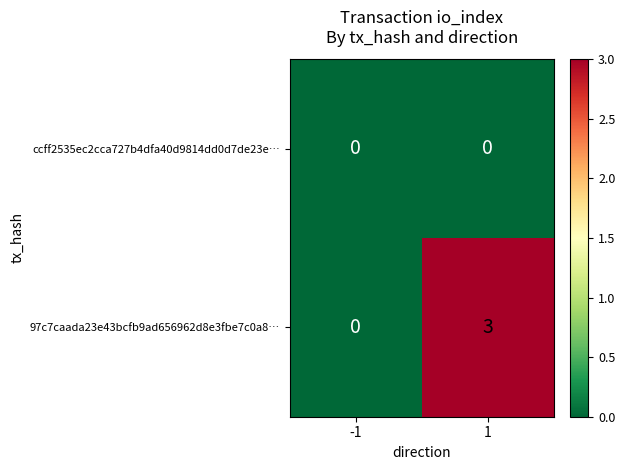

Is it true that ccff2535ec2cca727b4dfa40d9814dd0d7de23e… equals 0 at -1?

True